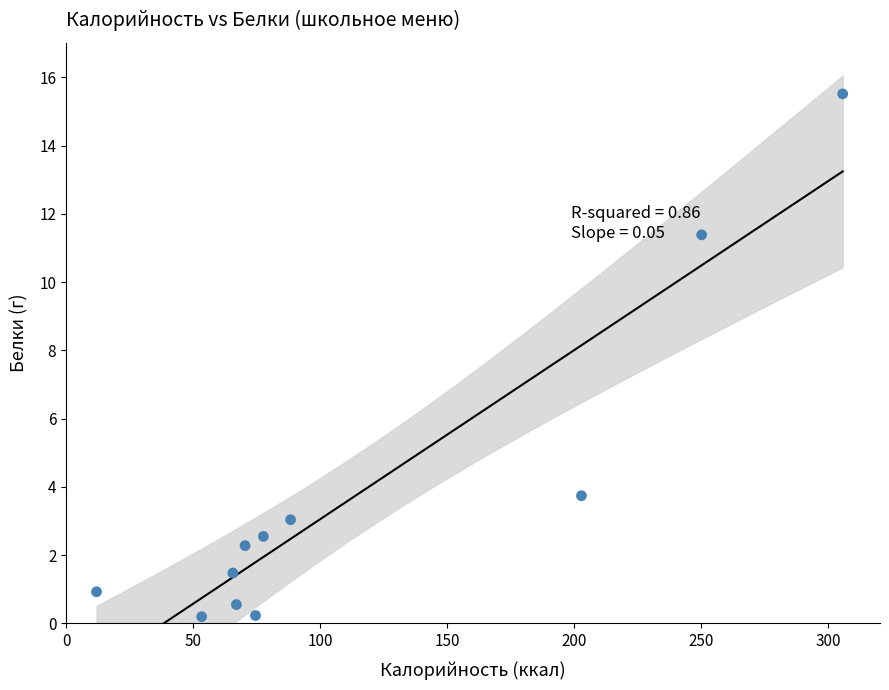

What is the range of Y values (max minus min)?

15.3